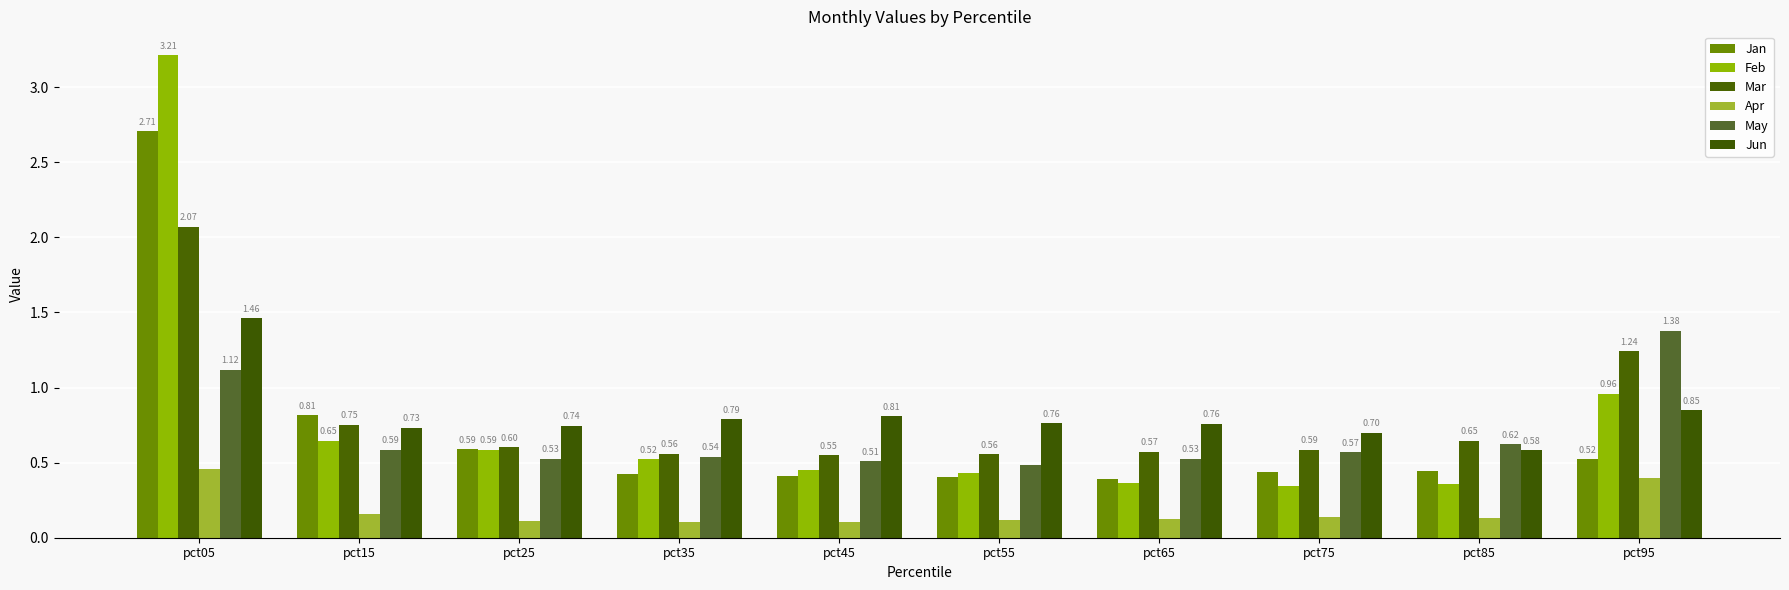

Does the chart contain stacked bars?

No